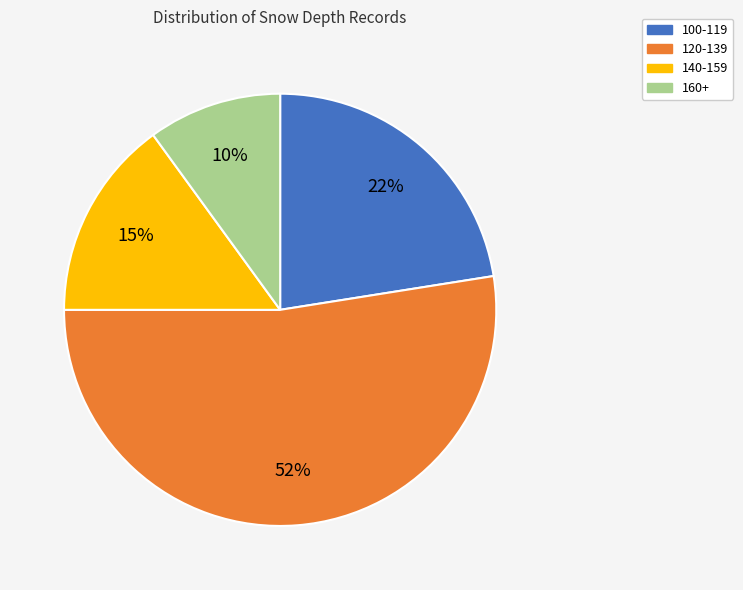

Which slice is the smallest?

160+